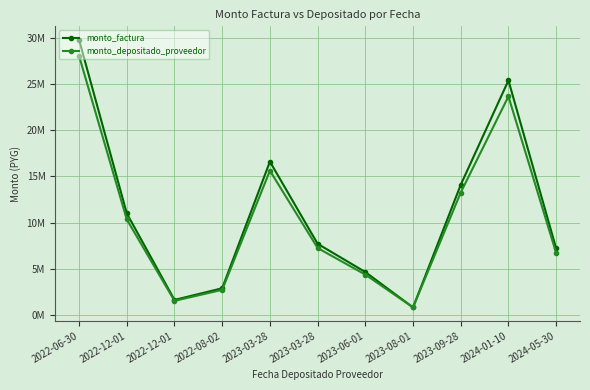

At which category is the sum across all series the highest?

2022-06-30